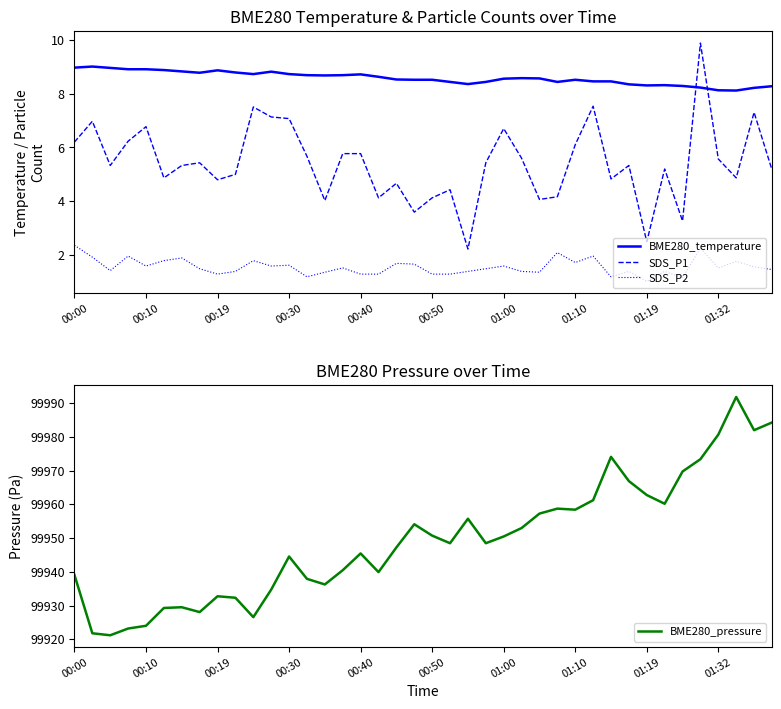

True or false: BME280_pressure and SDS_P1 cross at least once.

False